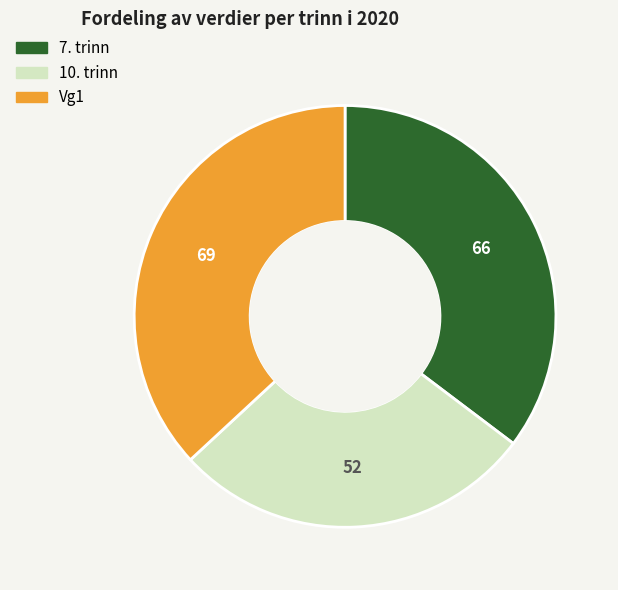

Is it true that Vg1 is 24% of the pie?

False